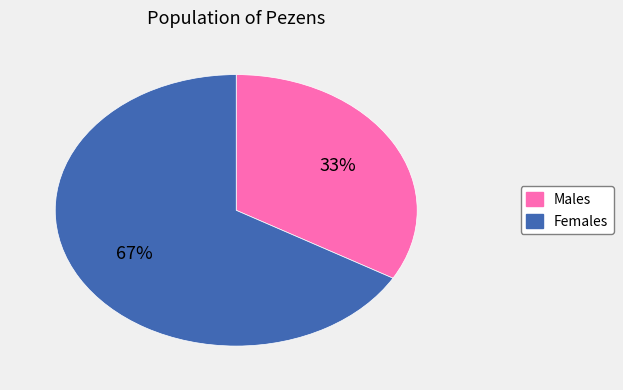

To the nearest percent, what is the average slice percentage?

50%